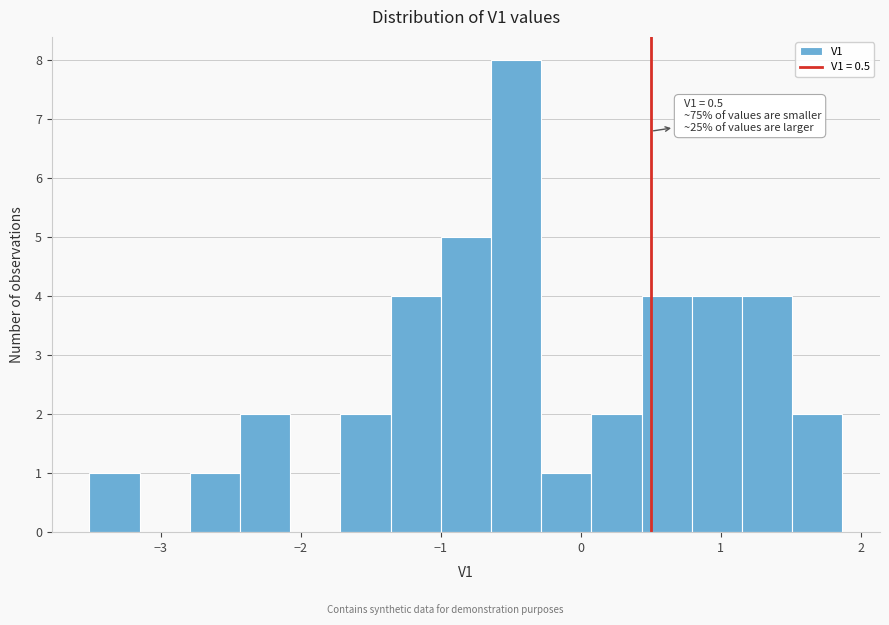

Around what value on the x-axis is the tallest bar? Give the approximate position of its centre, as read against the axis.

-0.5